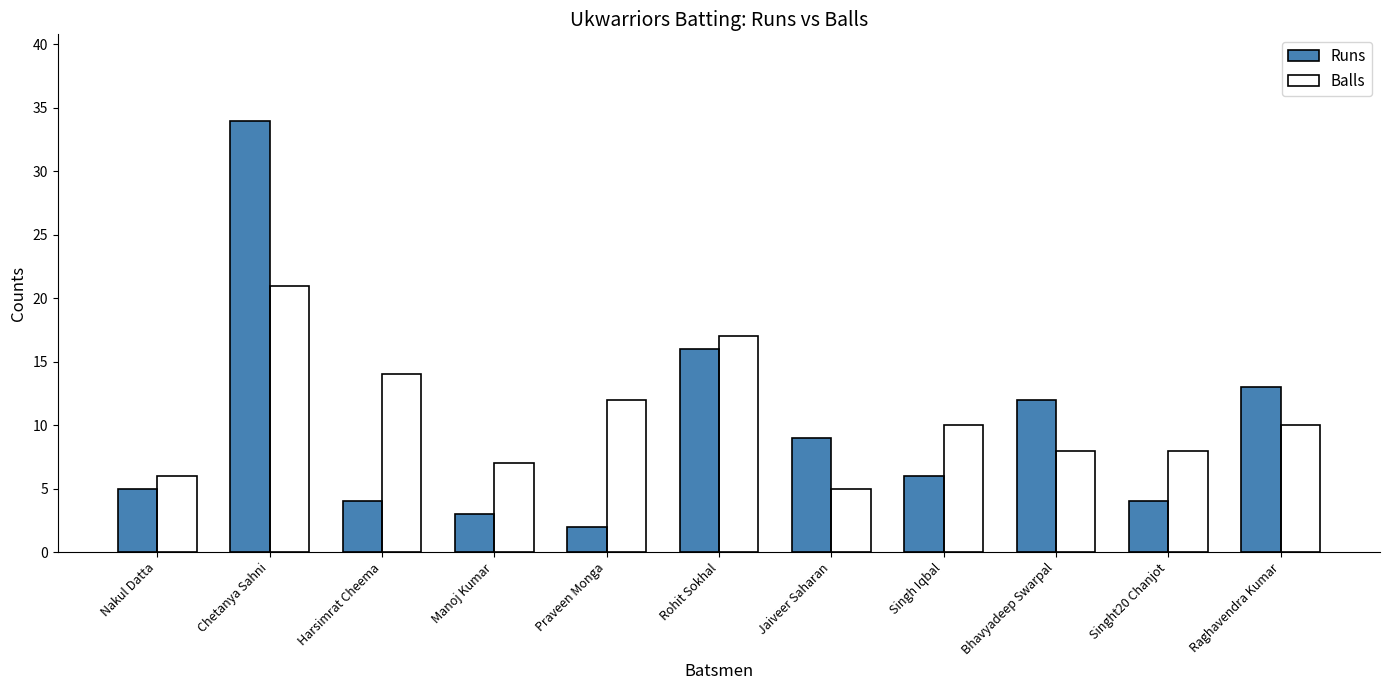

True or false: Runs has a value of 21 at Rohit Sokhal.

False